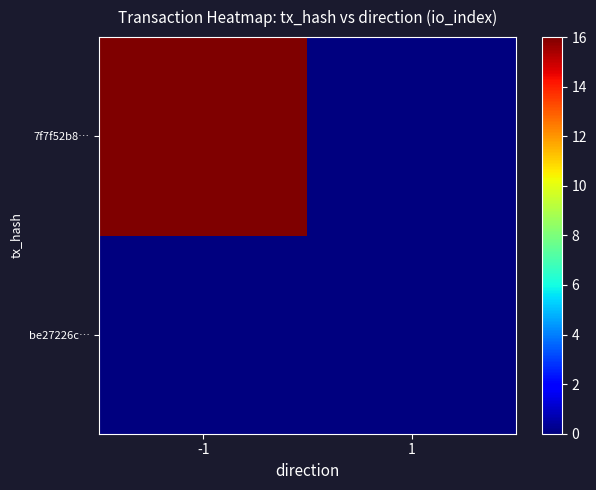

At which category is the sum across all series the highest?

-1